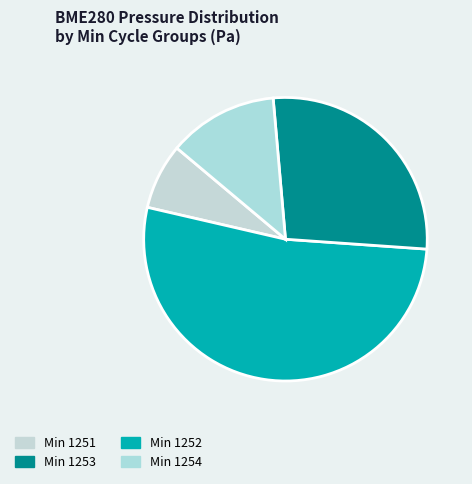

How many segments does this pie chart have?

4